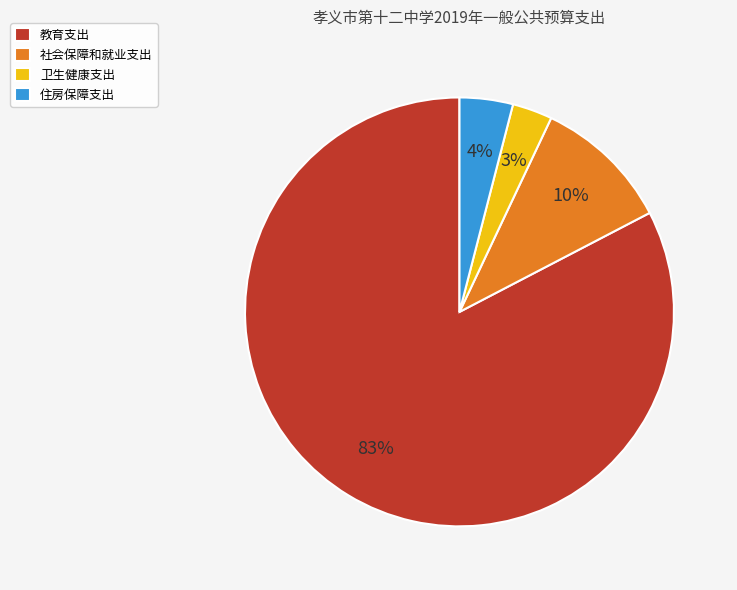

Which category accounts for the majority?

教育支出